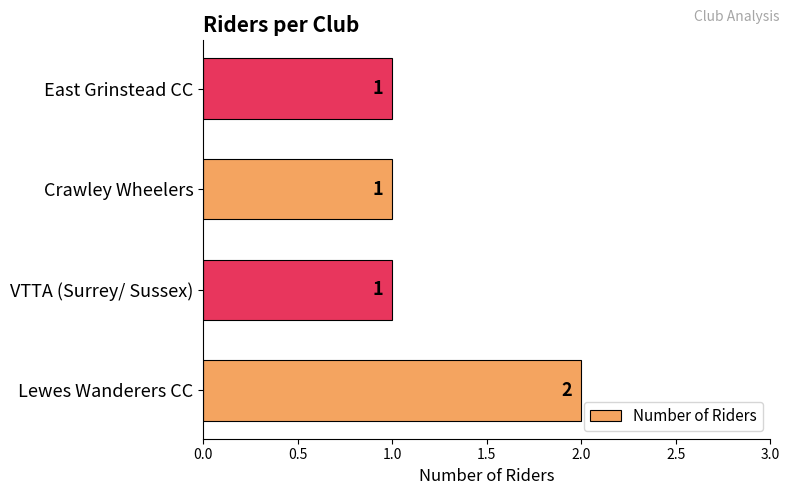

The value at East Grinstead CC is 1. True or false?

True